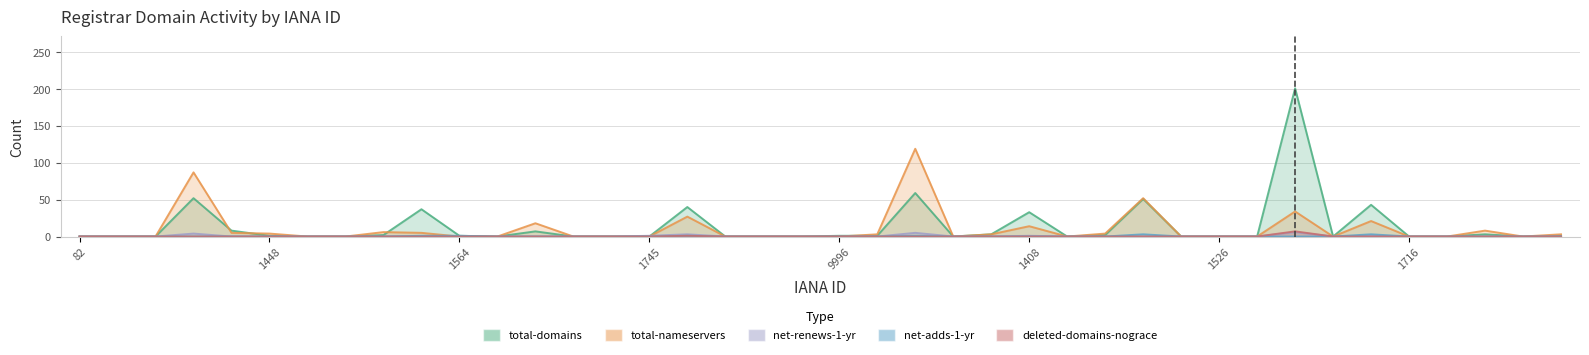

Rank the series by their maximum value, from lowest to highest.

net-adds-1-yr, net-renews-1-yr, deleted-domains-nograce, total-nameservers, total-domains